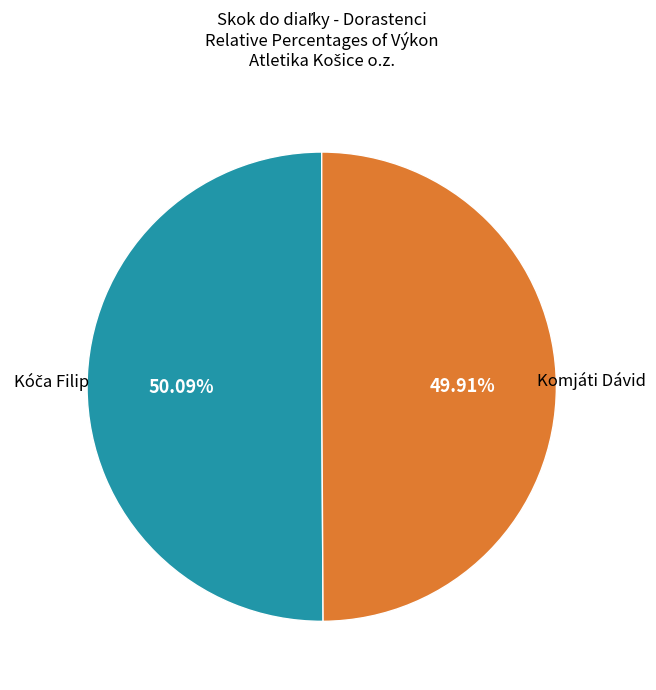

How many slices are in this pie chart?

2